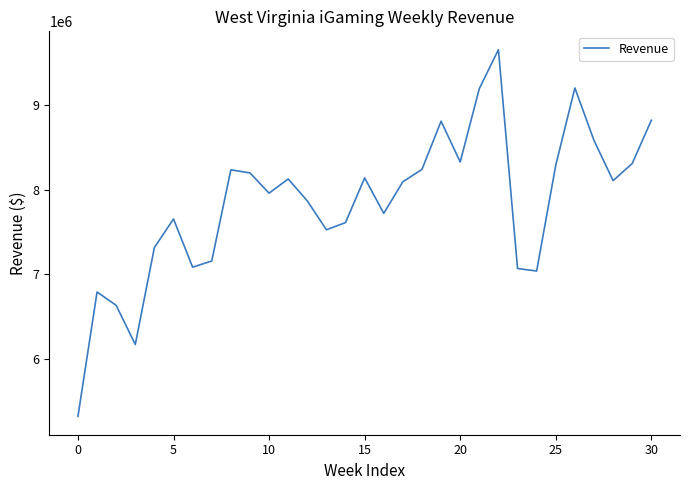

What is the minimum value shown in the chart?

5314360.2